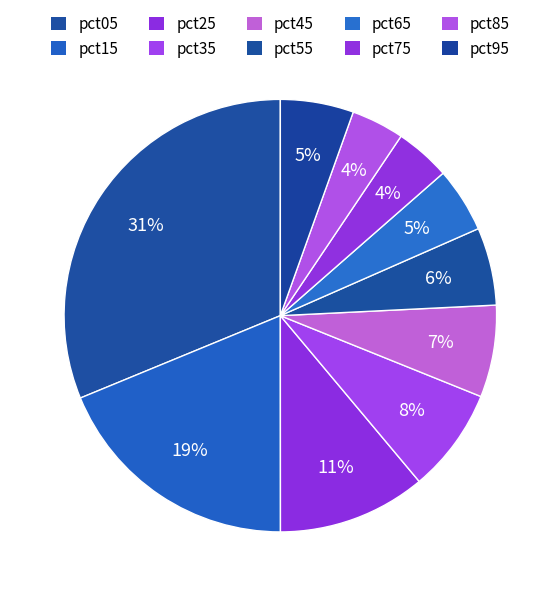

What percentage do pct55 and pct35 together represent?

13.6%